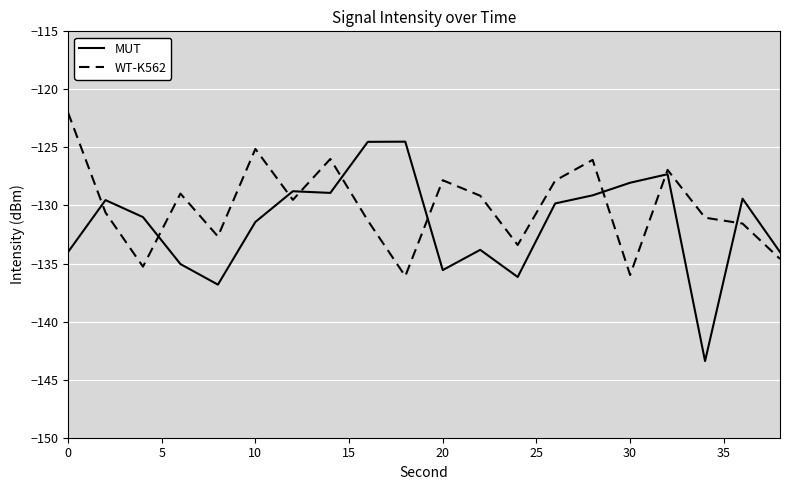

How many distinct data groups are displayed?

2